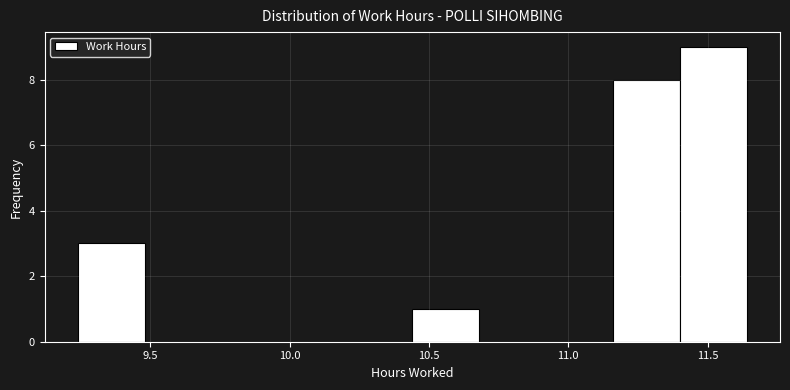

Reading left to right, transcribe this chart: for each bar, give the range it covers on the x-axis and its height. Neither the bar edges nor the heights are printed on the chart, so give them approximately, as read against the axes.

9.24 to 9.48: 3
9.48 to 9.72: 0
9.72 to 9.96: 0
9.96 to 10.20: 0
10.20 to 10.44: 0
10.44 to 10.68: 1
10.68 to 10.92: 0
10.92 to 11.16: 0
11.16 to 11.40: 8
11.40 to 11.64: 9